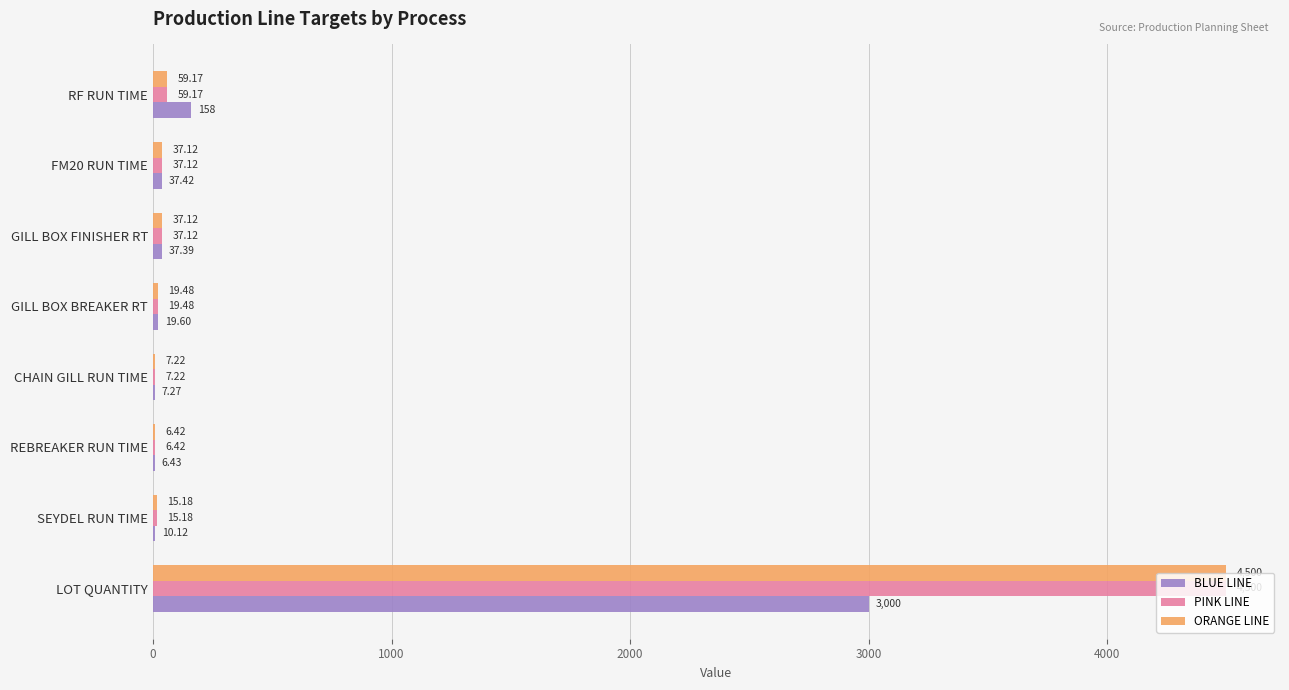

What is the sum of all BLUE LINE values?

3276.2